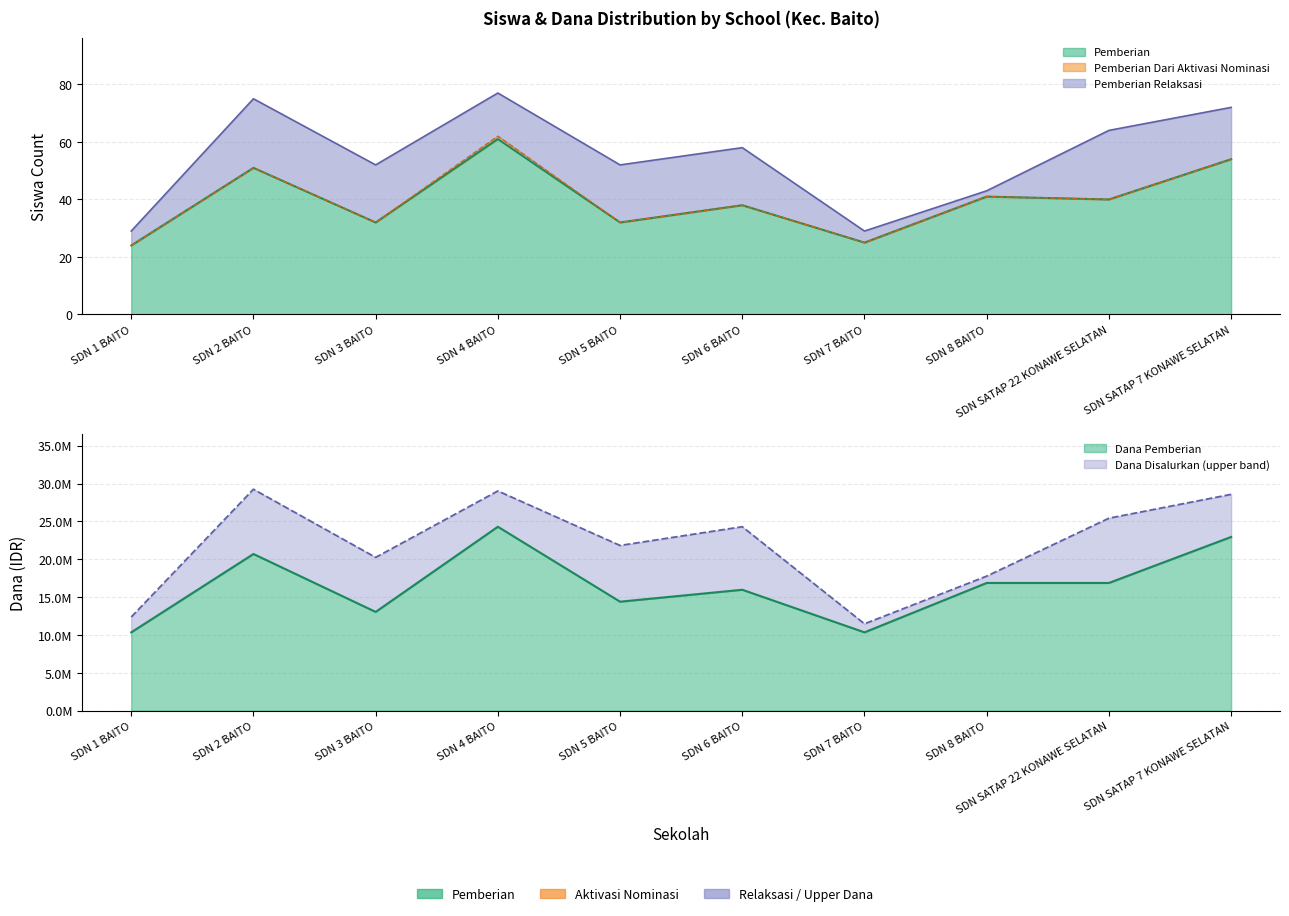

True or false: Dana Pemberian and Pemberian cross at least once.

False